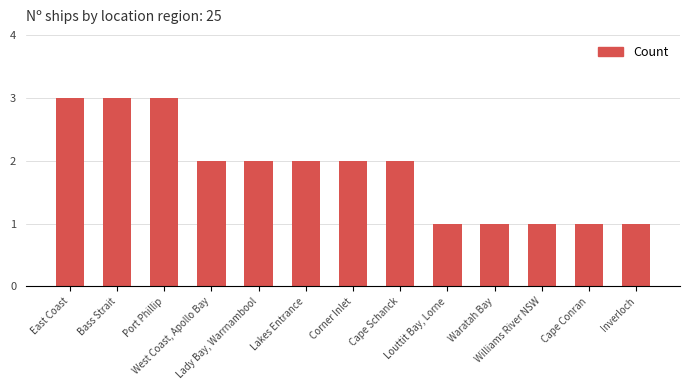

What is the difference between the values at Williams River NSW and Lady Bay, Warrnambool?

1